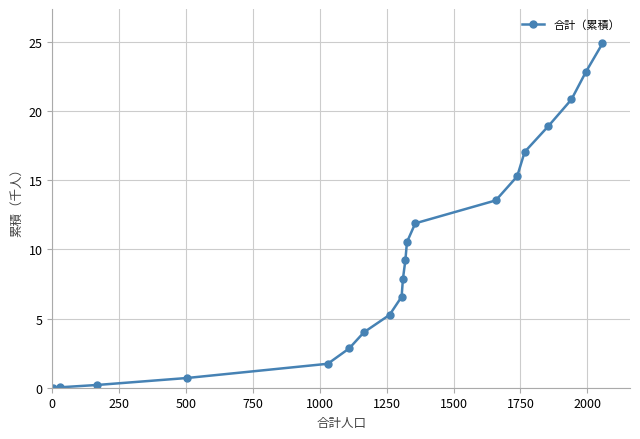

What is the maximum value shown in the chart?

24.9